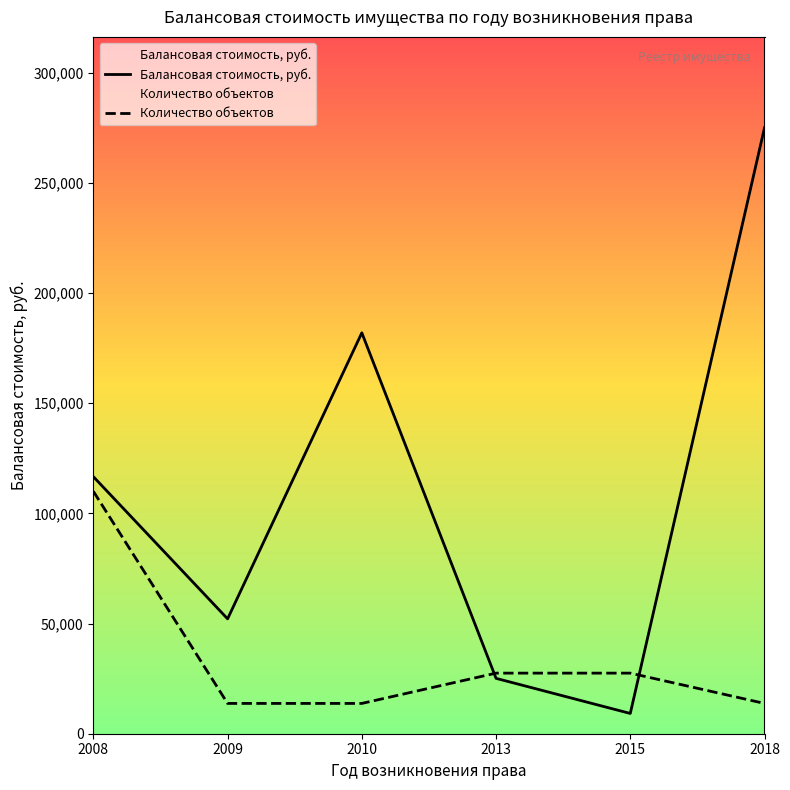

How many times do Балансовая стоимость, руб. and Количество объектов cross each other?

2